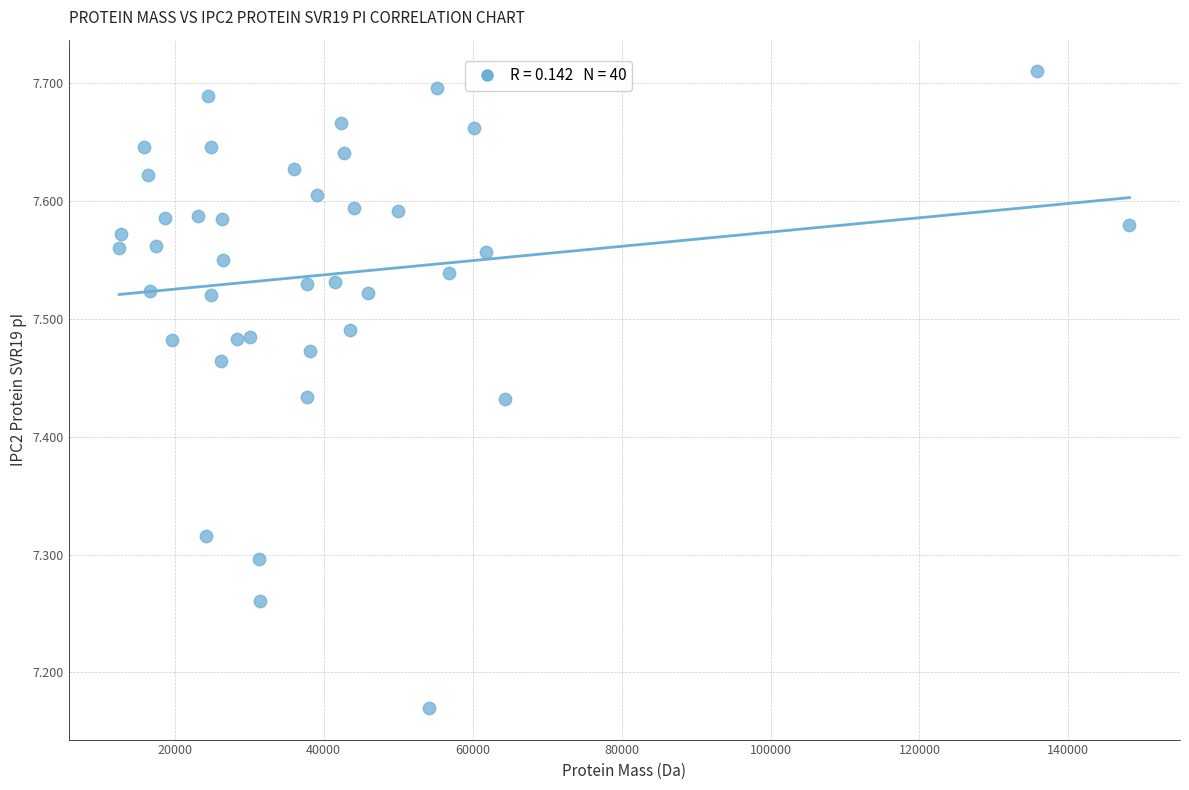

What is the range of Y values (max minus min)?

0.5